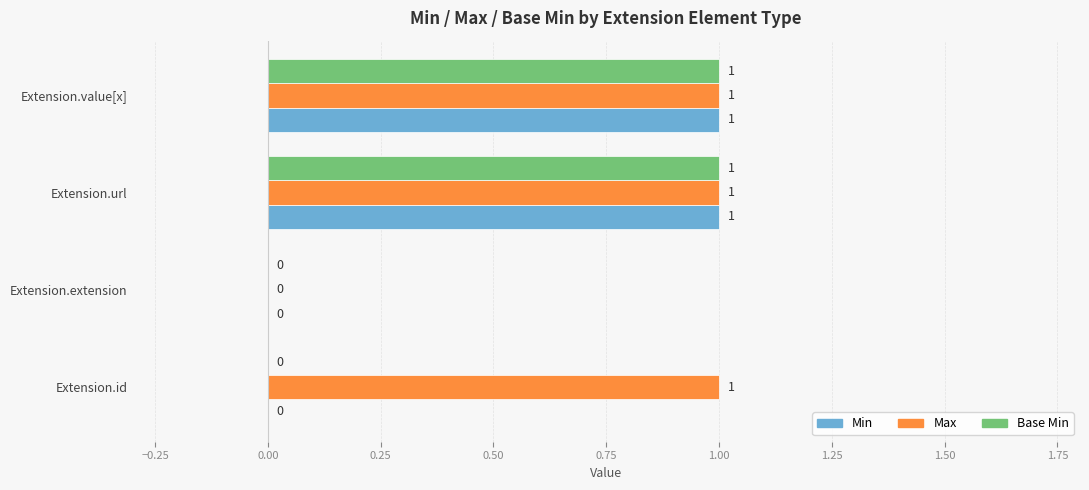

Count the Min values in the range 0 to 1.

4